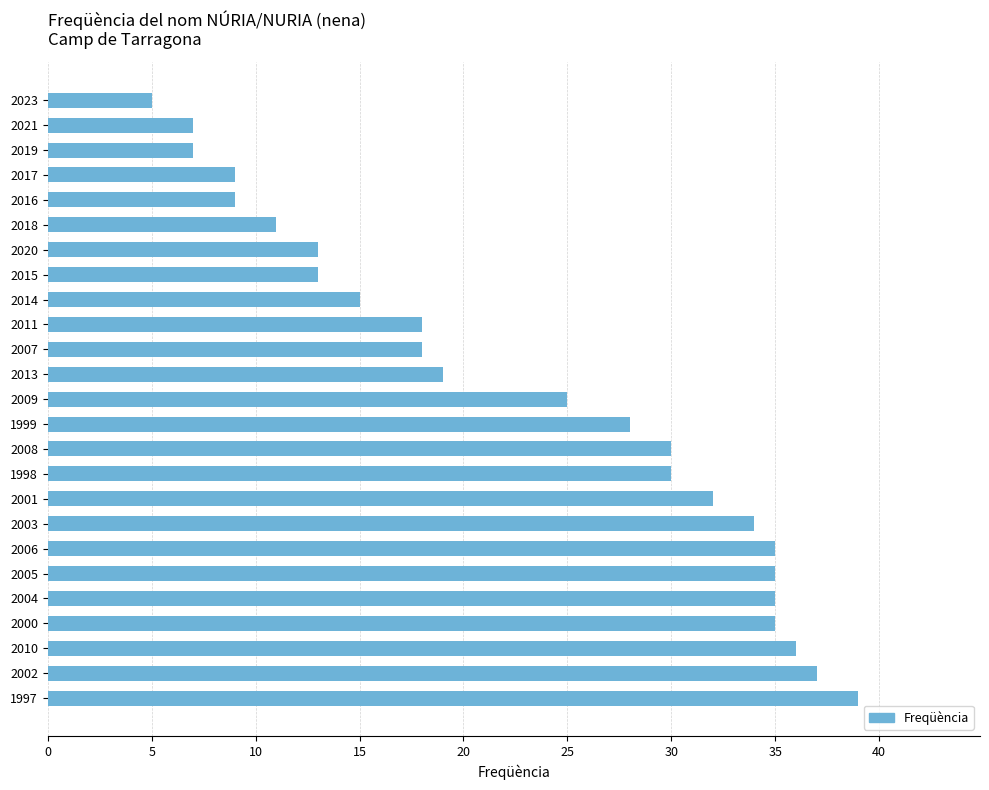

Is it true that the value at 2006 is 35?

True